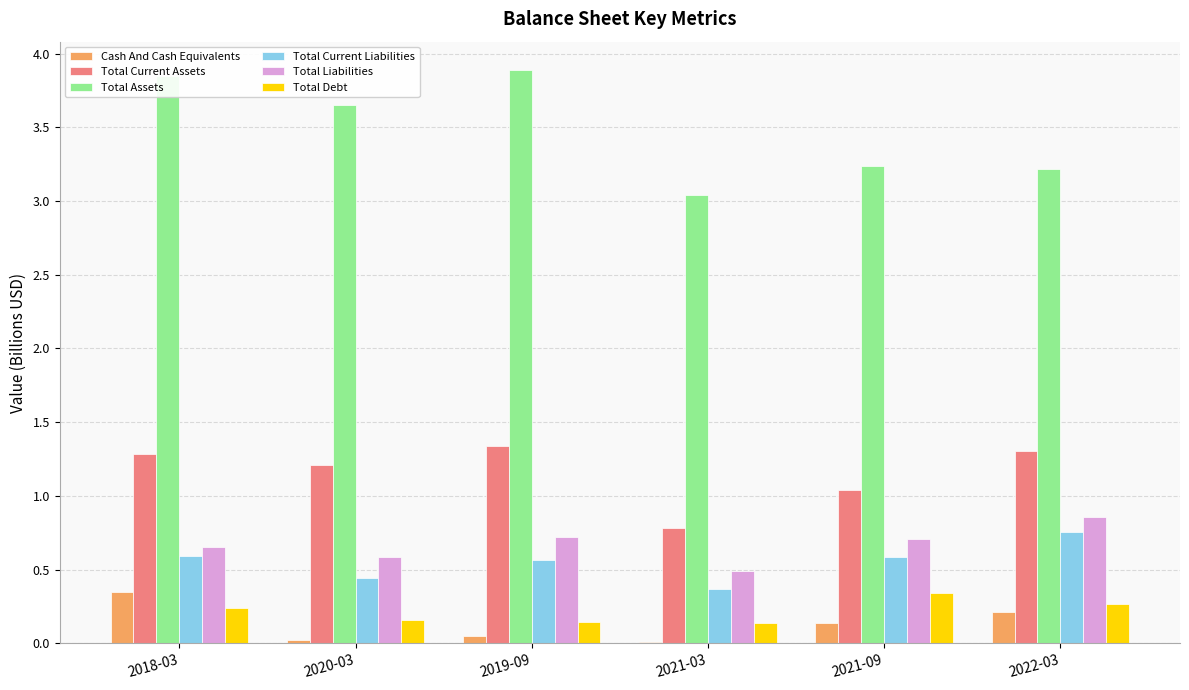

What is the sum of all Total Assets values?

20.9